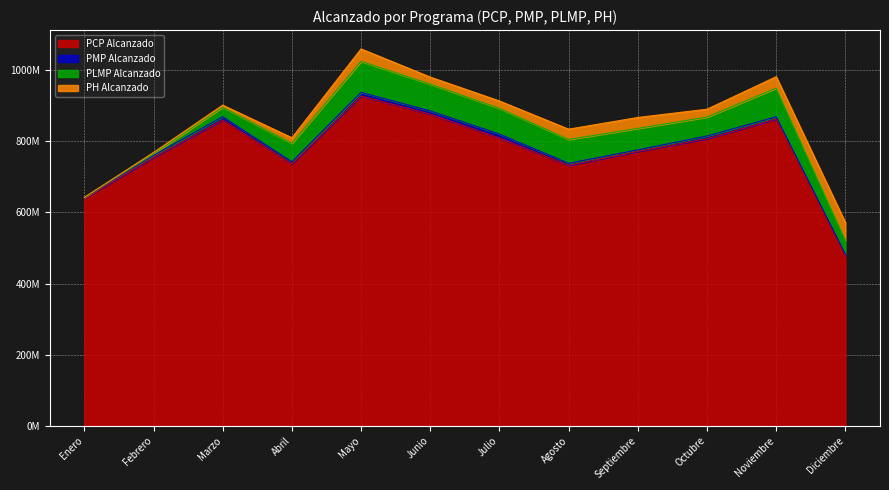

At which category does PMP Alcanzado reach its first local valley?

Abril